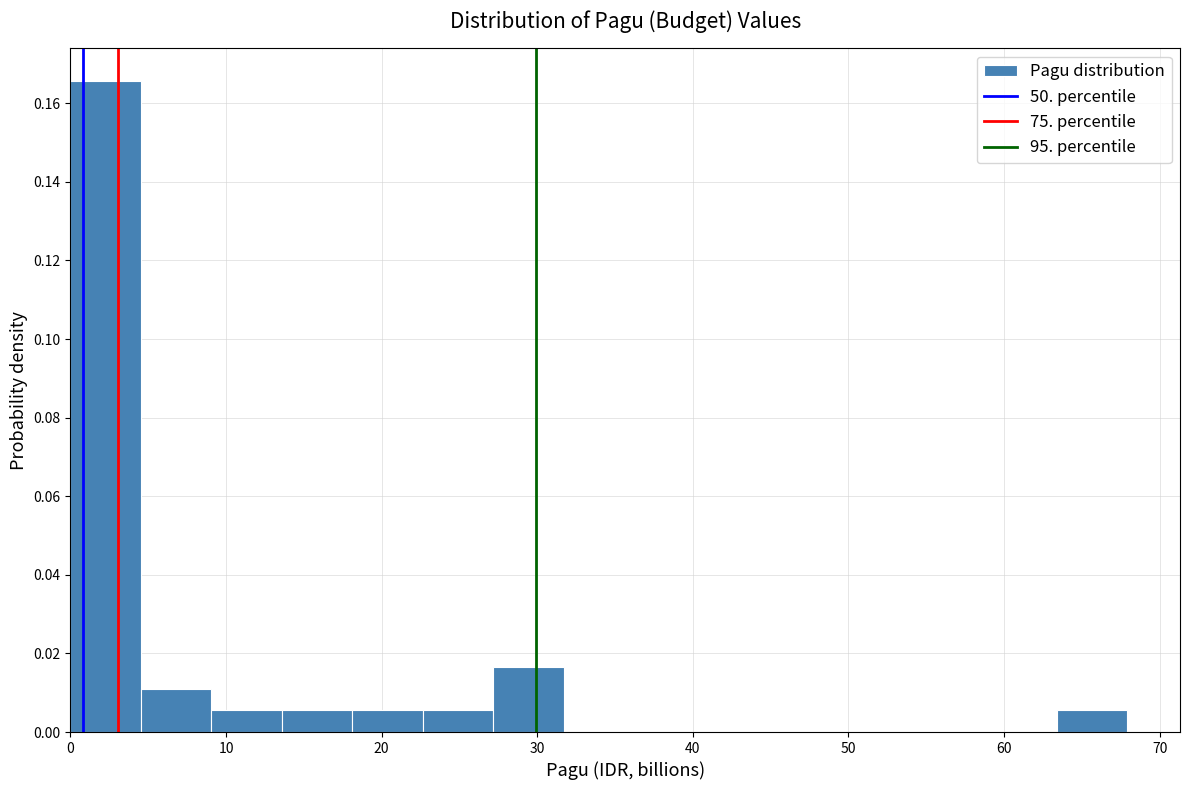

Reading left to right, list every bar in this chart as the range it spans on the x-axis followed by its height. Neither the bar edges nor the heights are printed on the chart, so give them approximately, as read against the axes.

0 to 5: 0.166
5 to 9: 0.012
9 to 14: 0.006
14 to 18: 0.006
18 to 23: 0.006
23 to 27: 0.006
27 to 32: 0.016
32 to 36: 0
36 to 41: 0
41 to 45: 0
45 to 50: 0
50 to 54: 0
54 to 59: 0
59 to 63: 0
63 to 68: 0.006